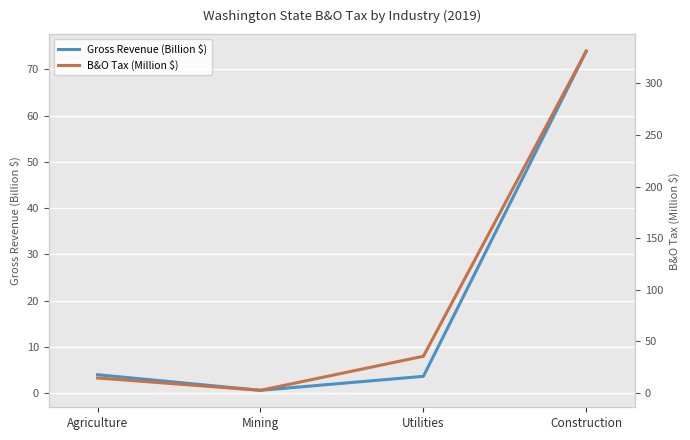

Which label corresponds to the smallest value in the chart?

Mining